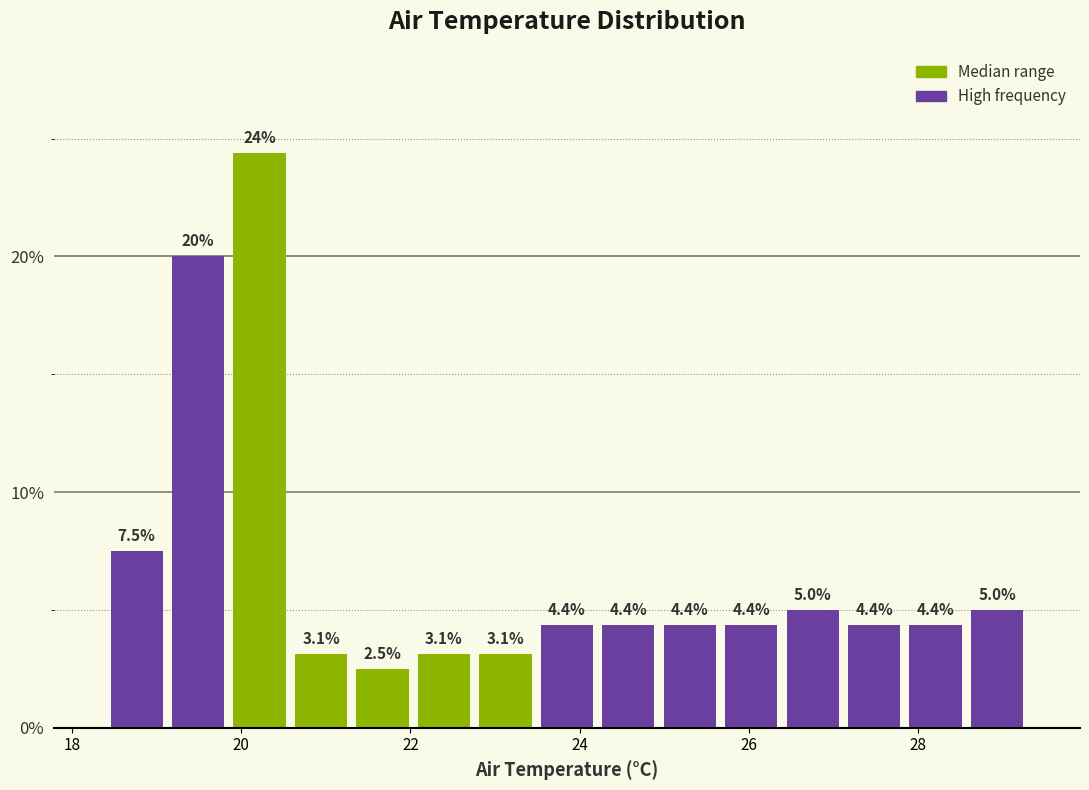

Read against the x-axis, roughly where is the centre of the tallest bar?

20.2